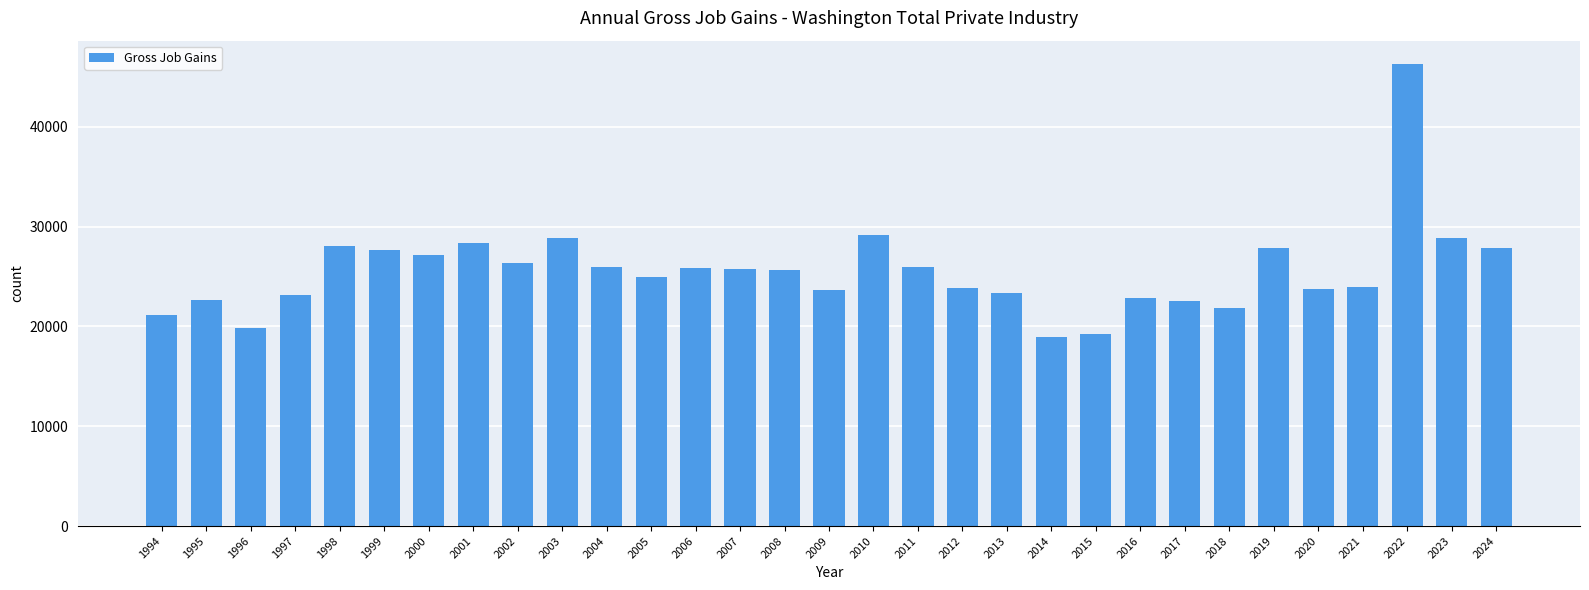

Which has a higher value, 2018 or 2000?

2000